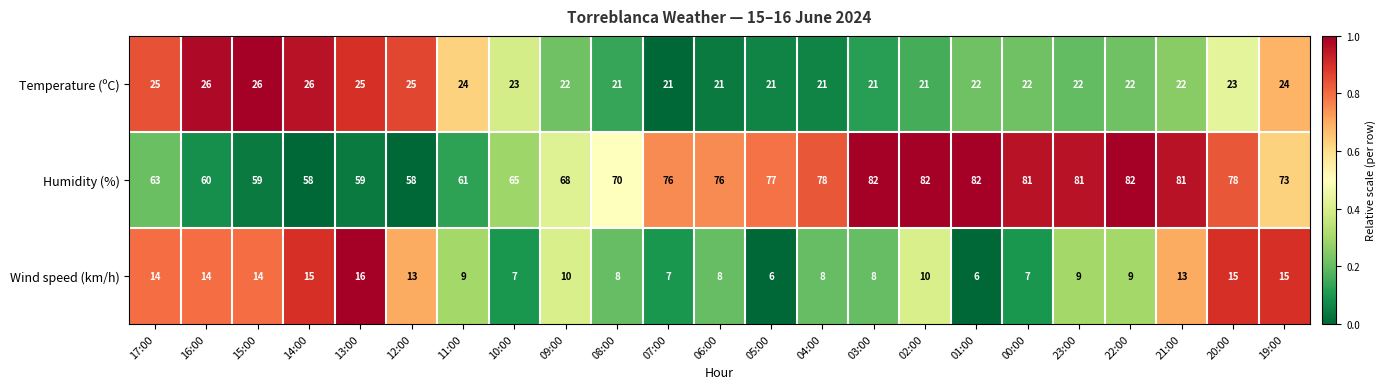

The value of Temperature (ºC) at 08:00 is 21. True or false?

True